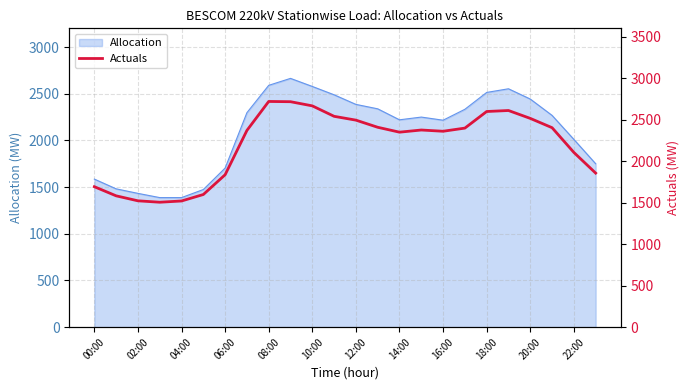

The Allocation series shows 1476.4 at 10:00. True or false?

False